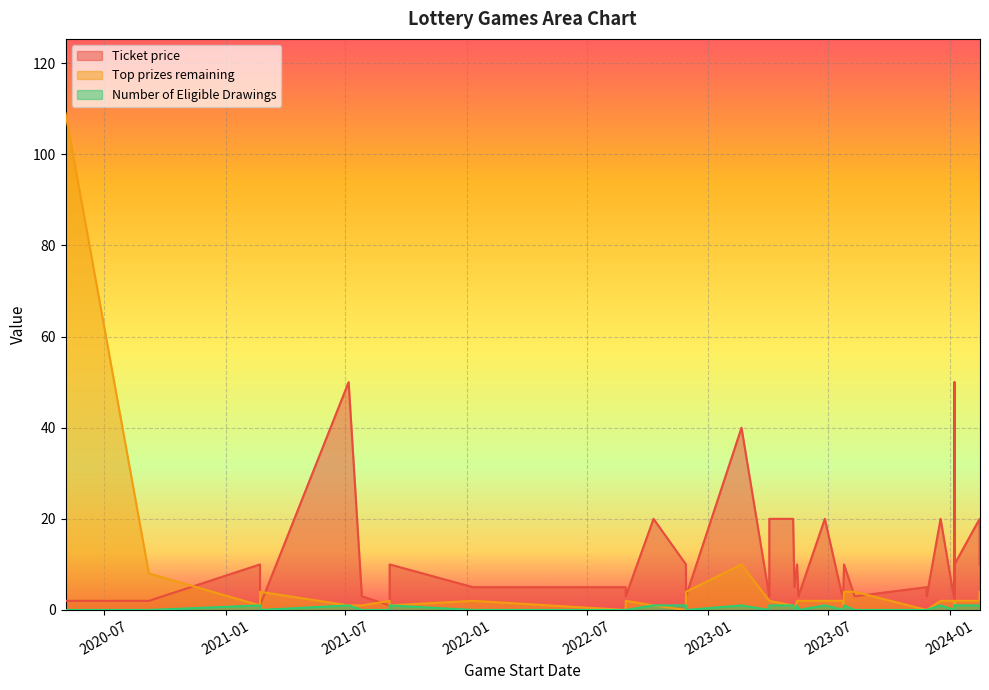

List the series in order of their overall mean, lowest first.

Number of Eligible Drawings, Top prizes remaining, Ticket price